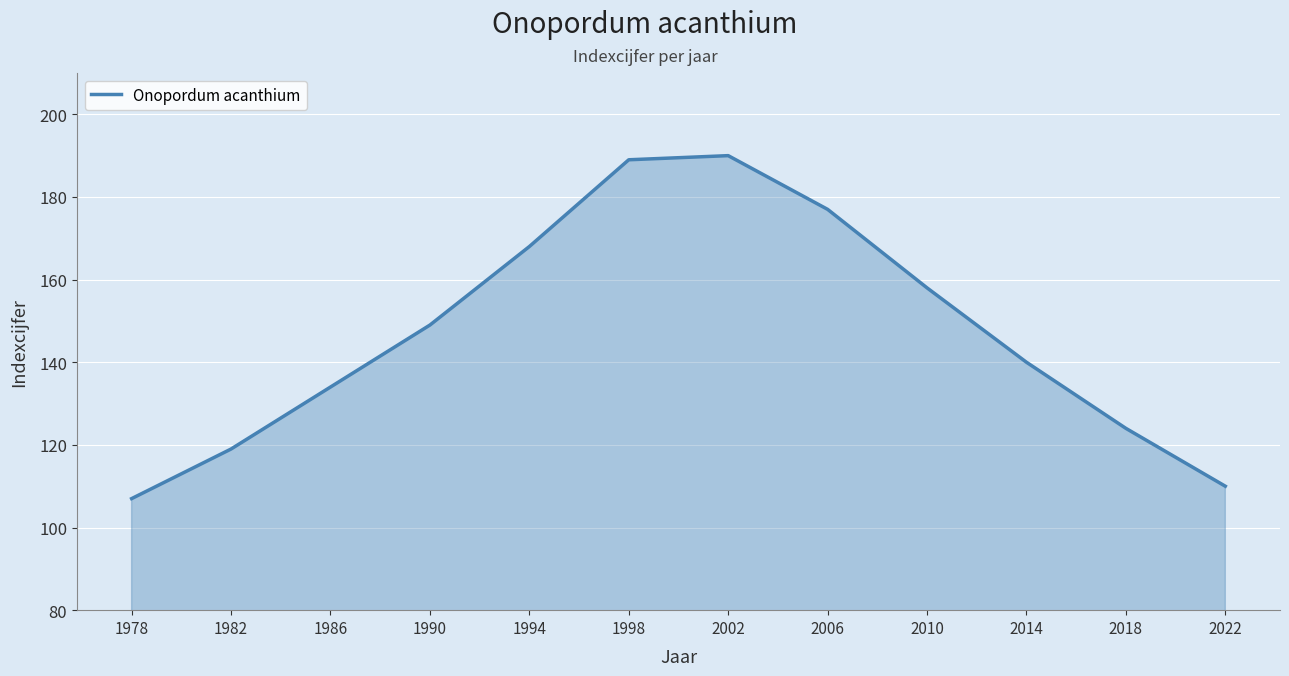

Reading right to left, what are all the values shown in this chart?

110	124	140	158	177	190	189	168	149	134	119	107